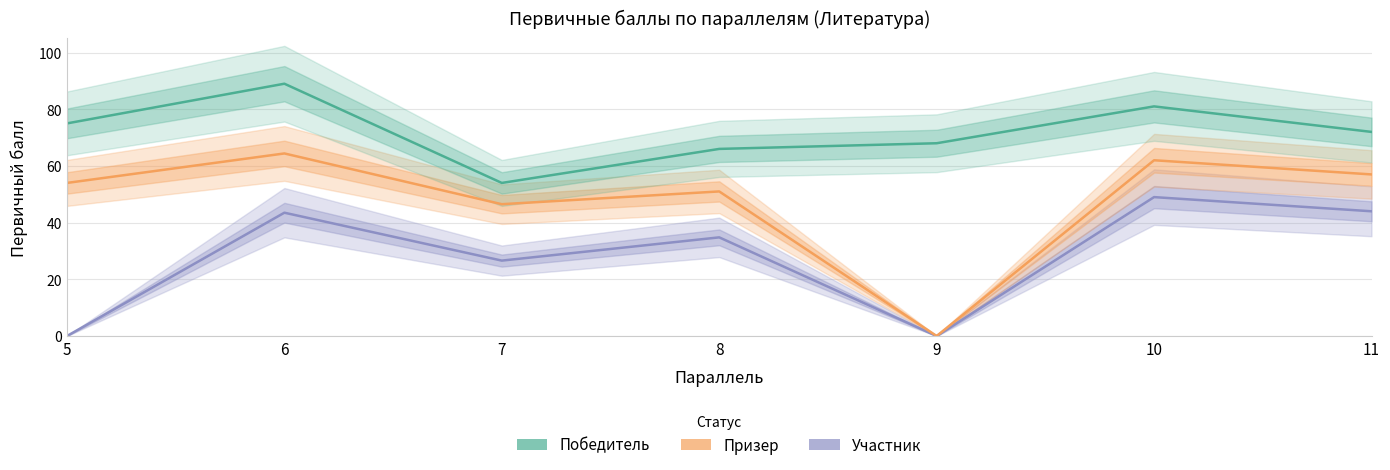

What is the average value of the Победитель series?

72.1